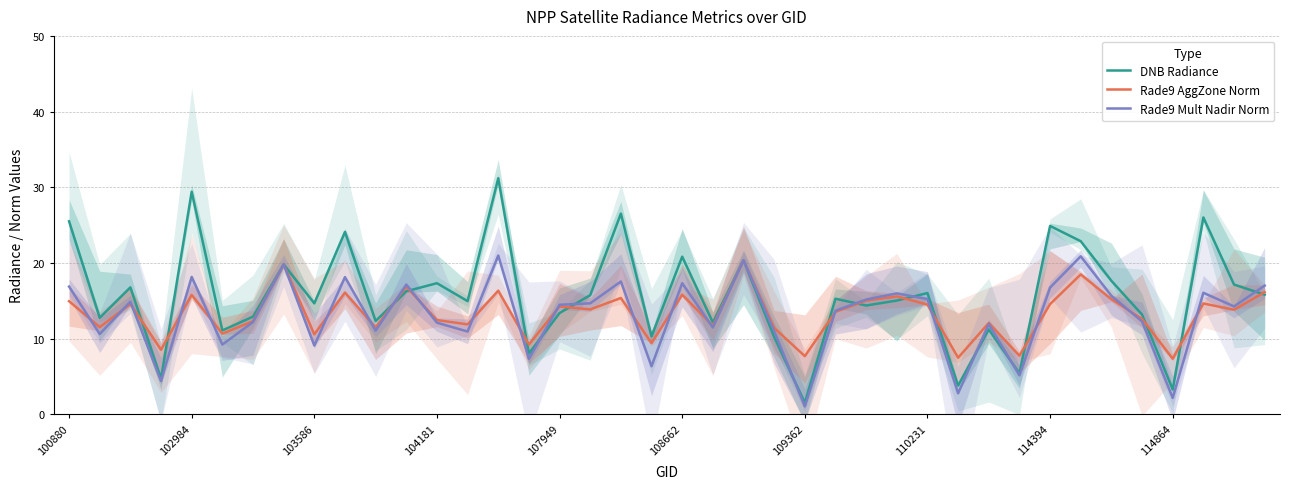

How many interior local valleys does the DNB Radiance series have?

14